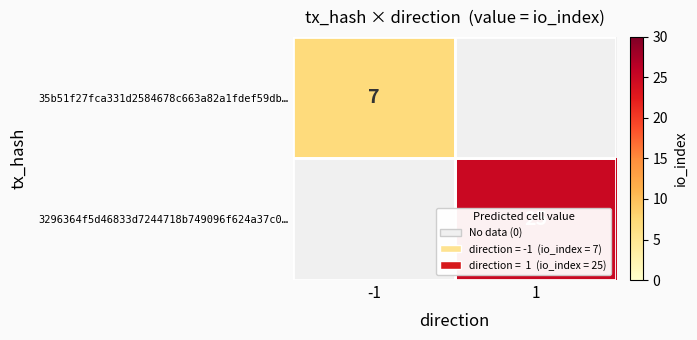

The 3296364f5d46833d7244718b749096f624a37c0… series shows 25 at 1. True or false?

True